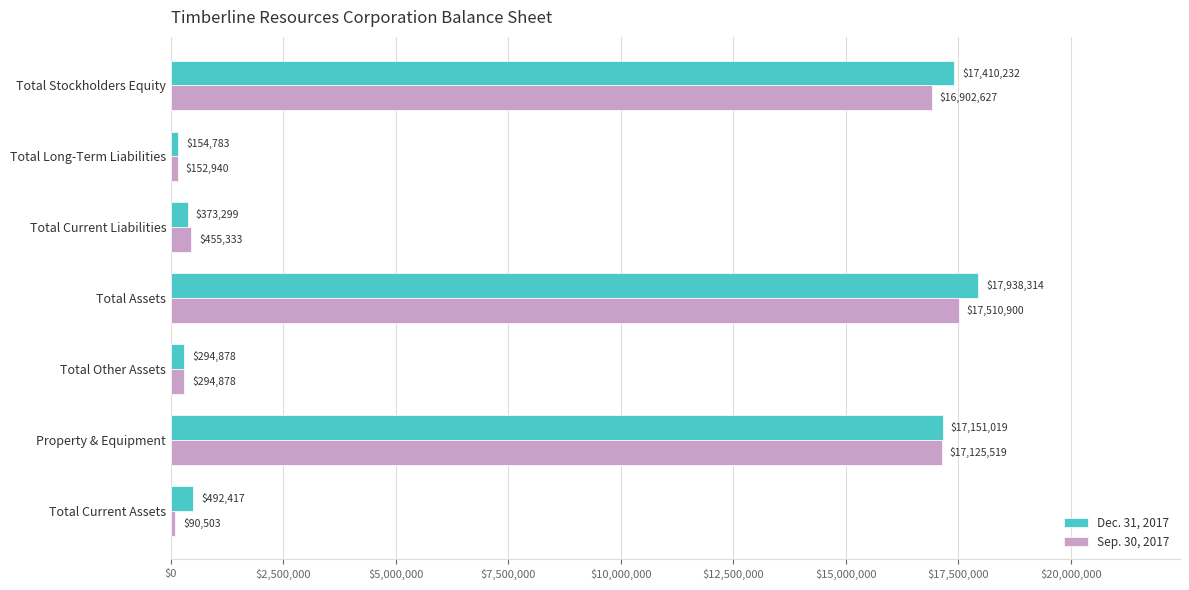

True or false: Sep. 30, 2017 has a value of 90503 at Total Current Assets.

True